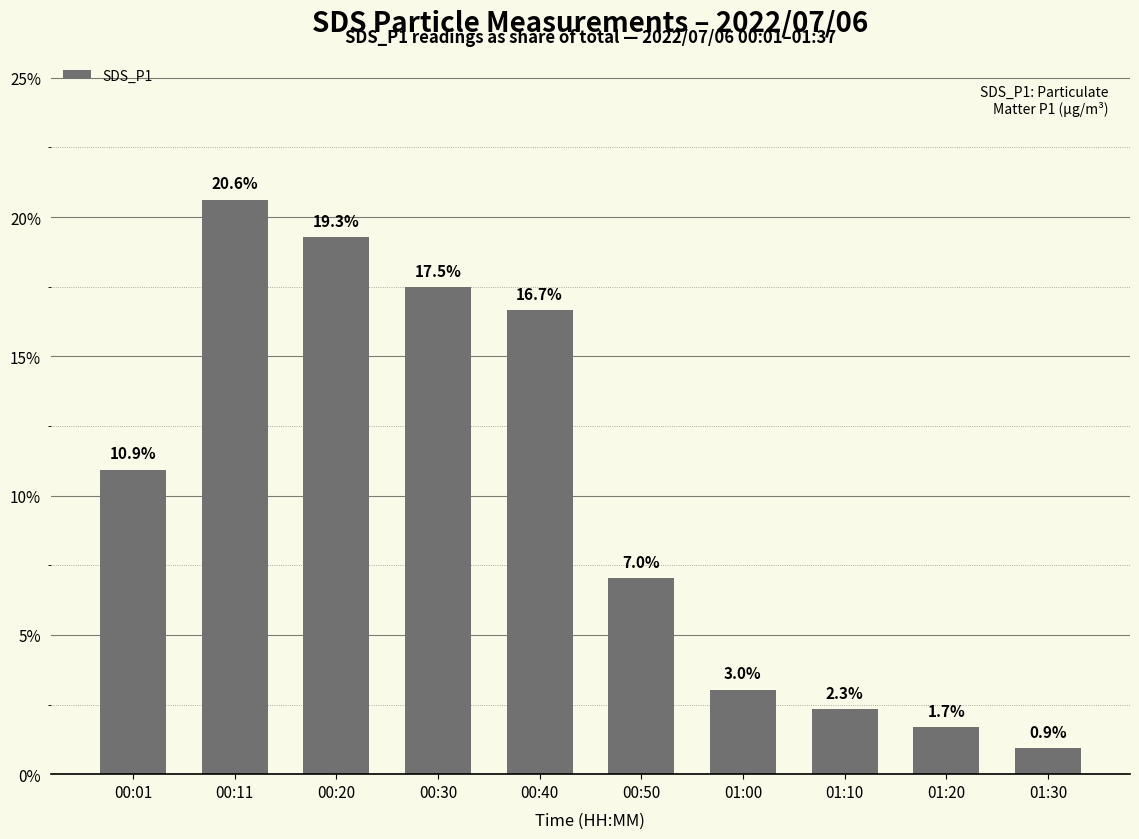

Does the chart contain stacked bars?

No